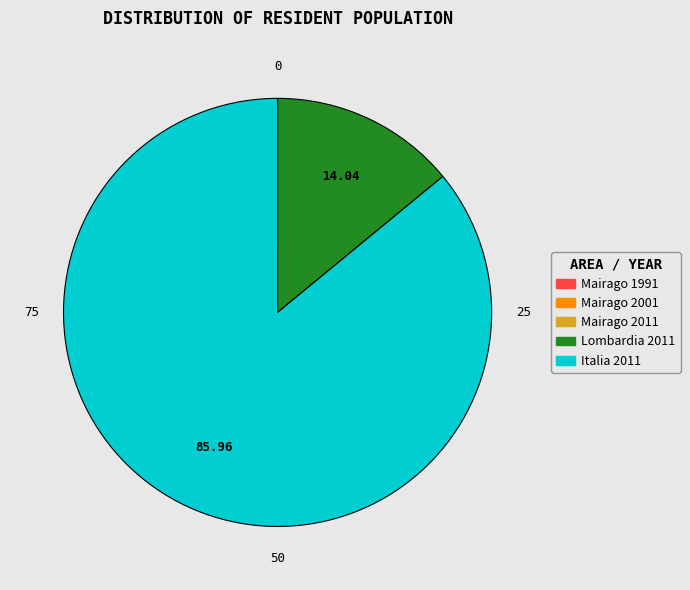

Is the sum of Italia 2011 and Lombardia 2011 greater than half?

Yes